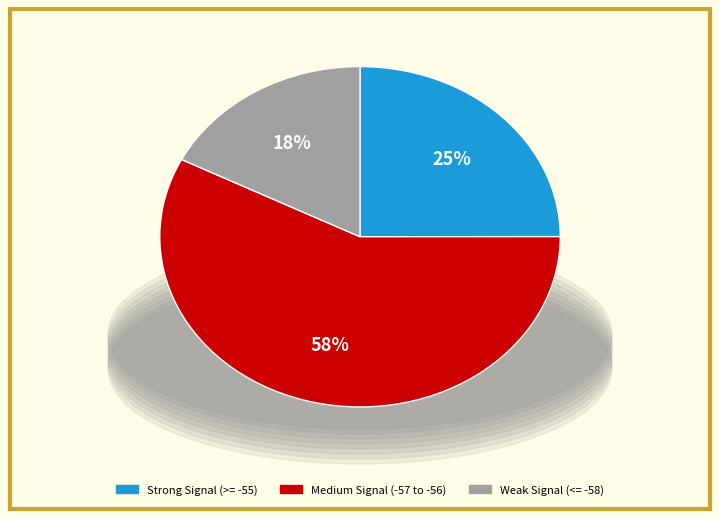

To the nearest percent, what is the average slice percentage?

33%